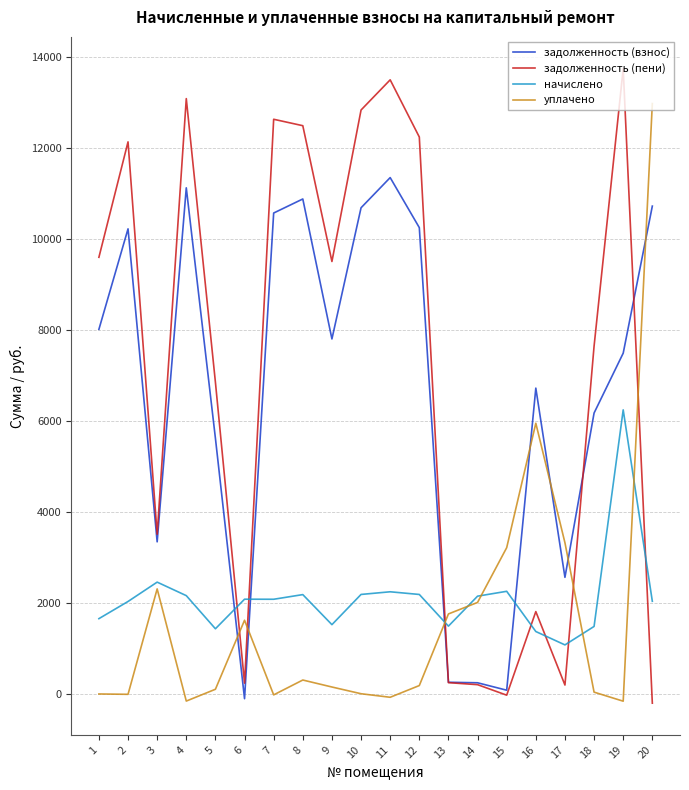

Is it true that уплачено equals 299.6 at 8?

True